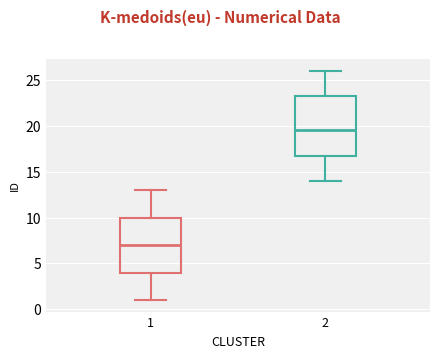

Comparing the boxes themselves (not the whiskers), which one is the tallest?

2